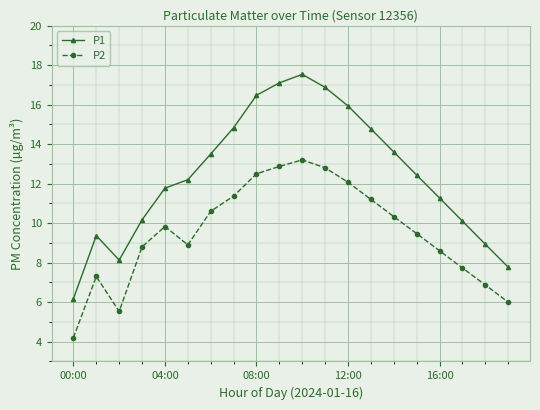

What is the average value of the P2 series?

9.5